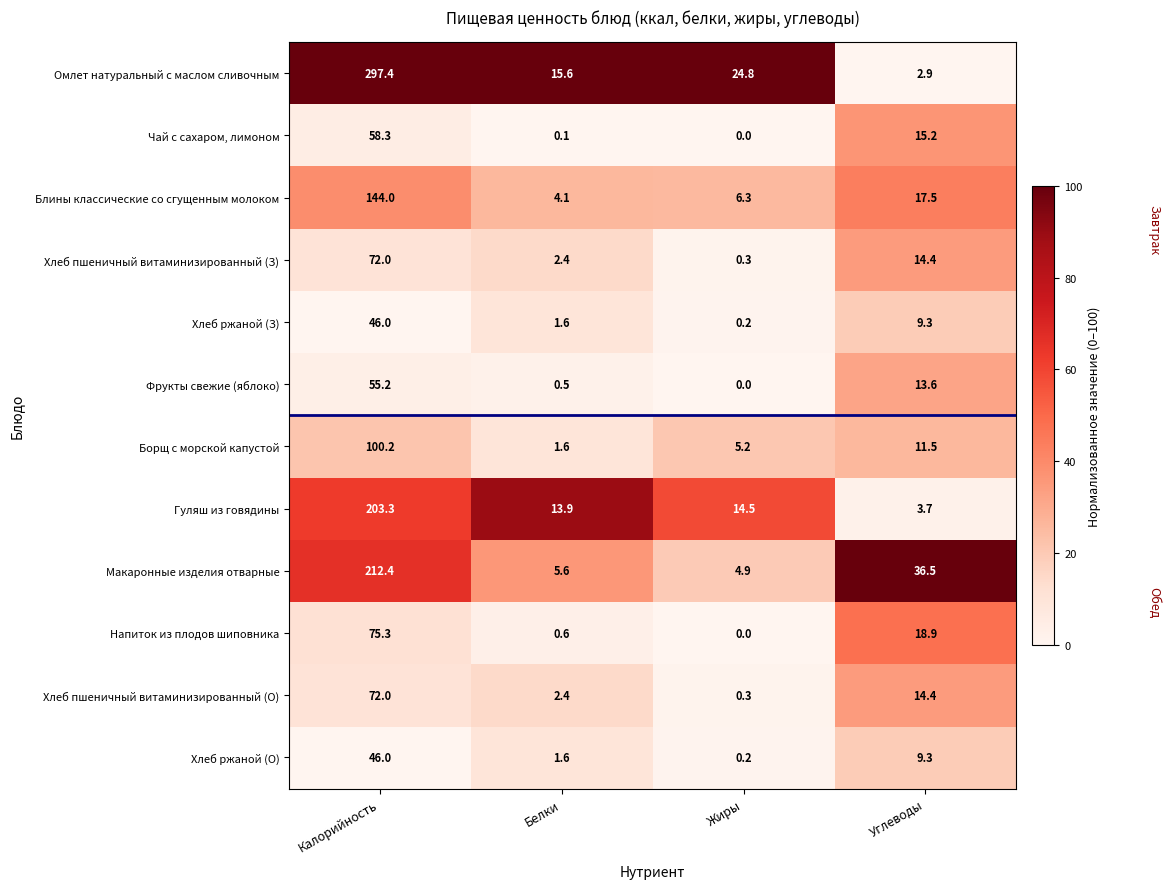

What is the difference between the Напиток из плодов шиповника values at Жиры and Белки?

0.6